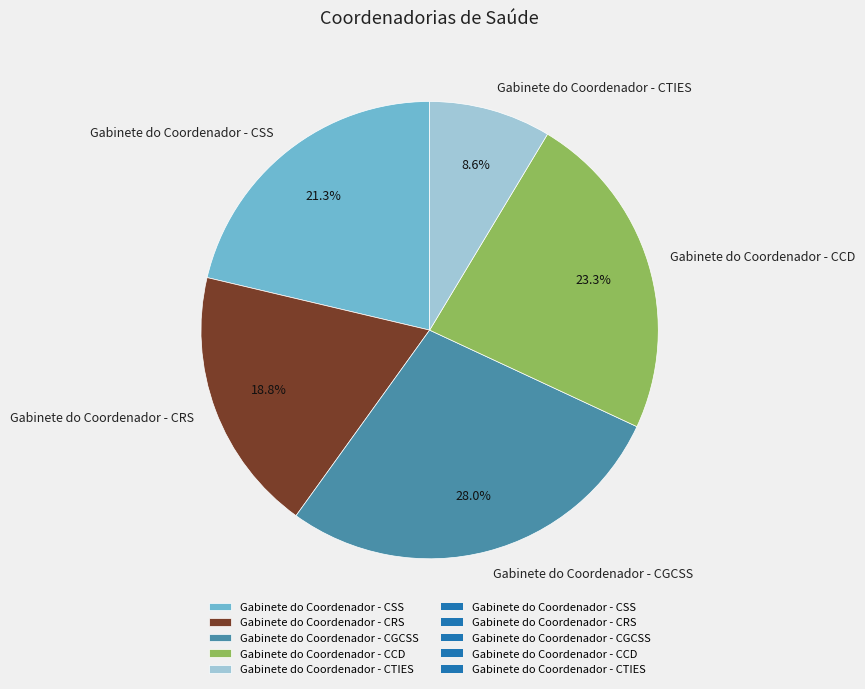

What percentage do Gabinete do Coordenador - CGCSS and Gabinete do Coordenador - CTIES together represent?

36.6%